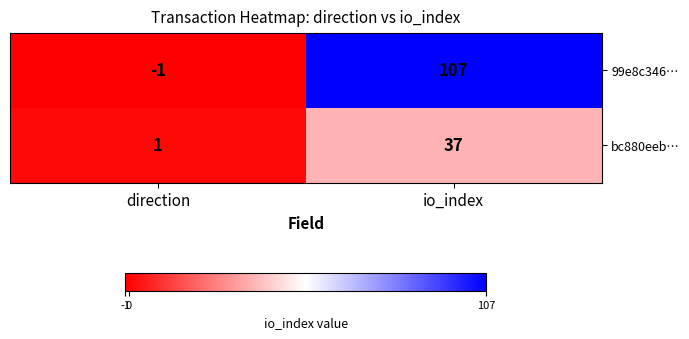

Rank the series by their maximum value, from lowest to highest.

bc880eeb…, 99e8c346…